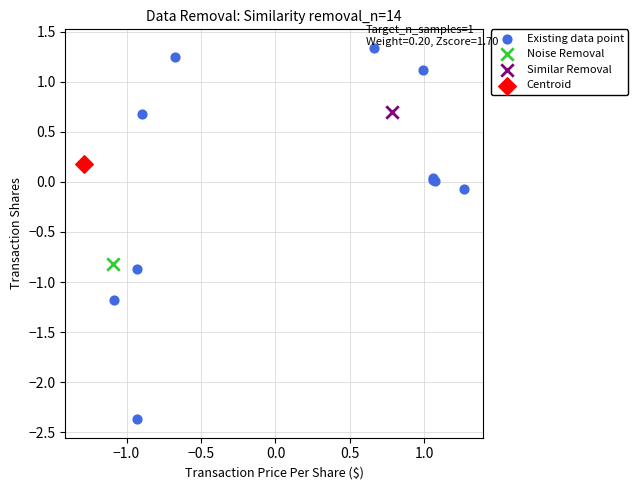

What are all the series names shown in the legend?

Existing data point, Noise Removal, Similar Removal, Centroid